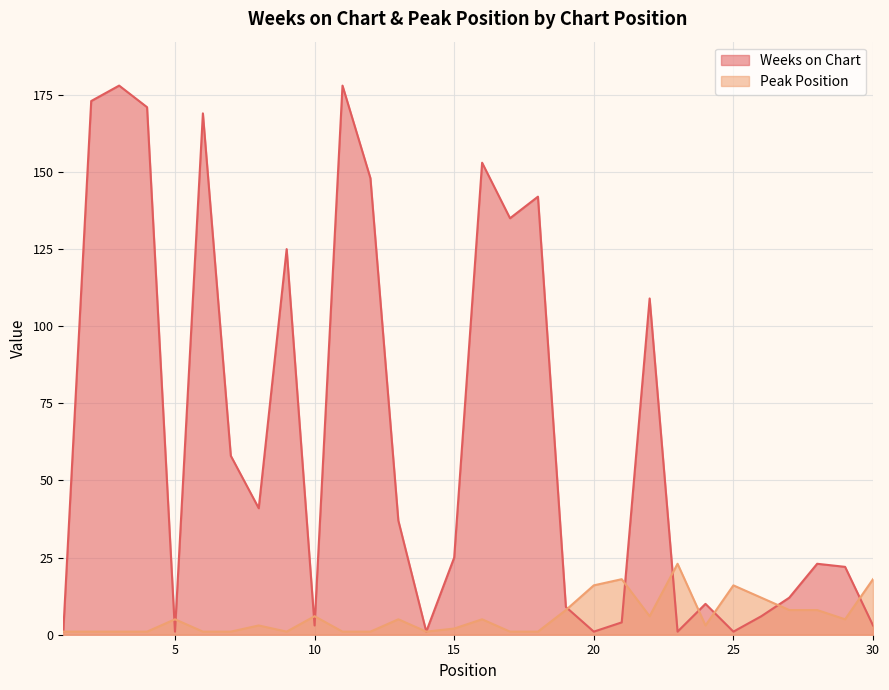

At which category does Weeks on Chart reach its first local peak?

3